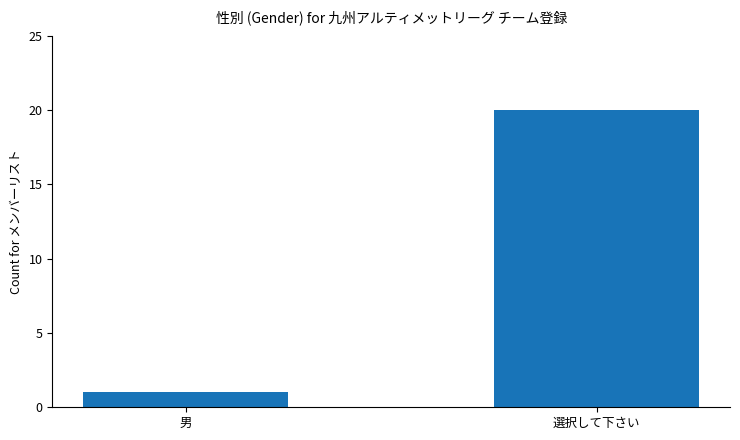

List the labels in order of value, smallest first.

男, 選択して下さい